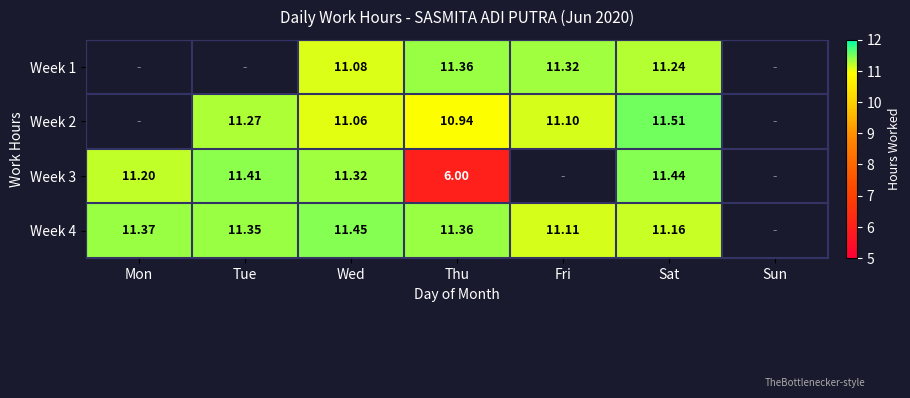

Is the value of Week 2 at Fri greater than the value of Week 4 at Sat?

No